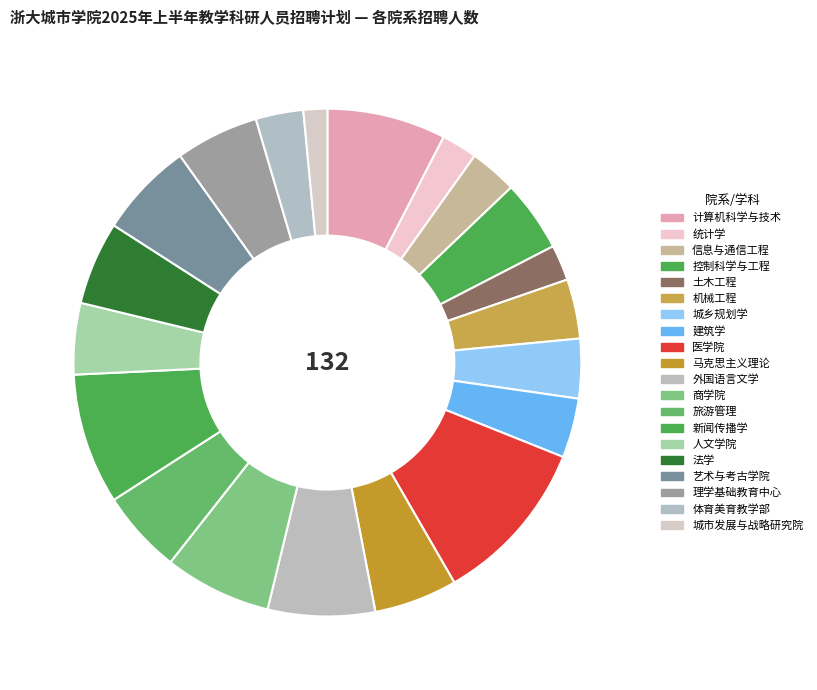

Does any single category account for the majority?

No